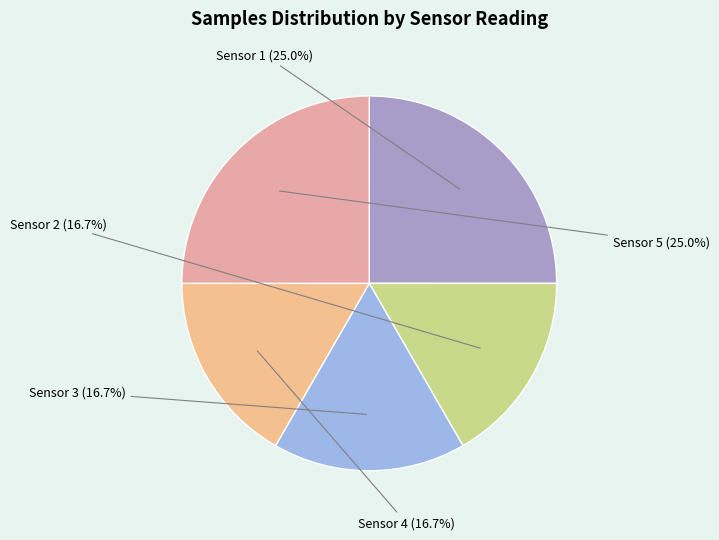

Count the number of slices in the pie.

5